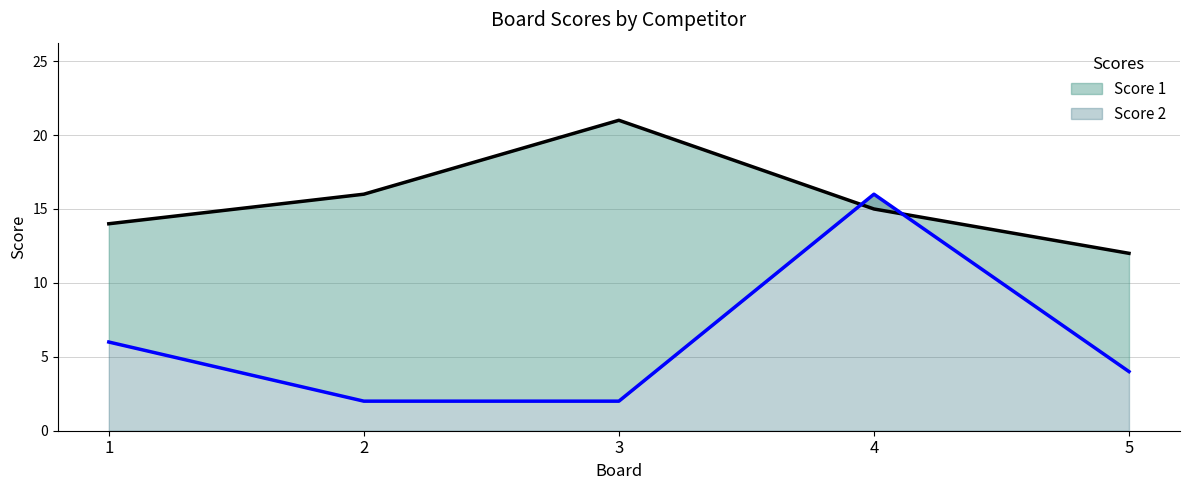

What is the difference between the maximum and minimum values in the Score 2 series?

14